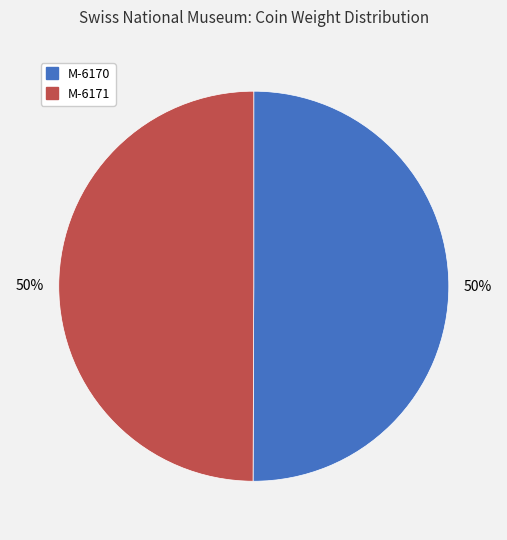

Do M-6170 and M-6171 together represent more than half of the pie?

Yes